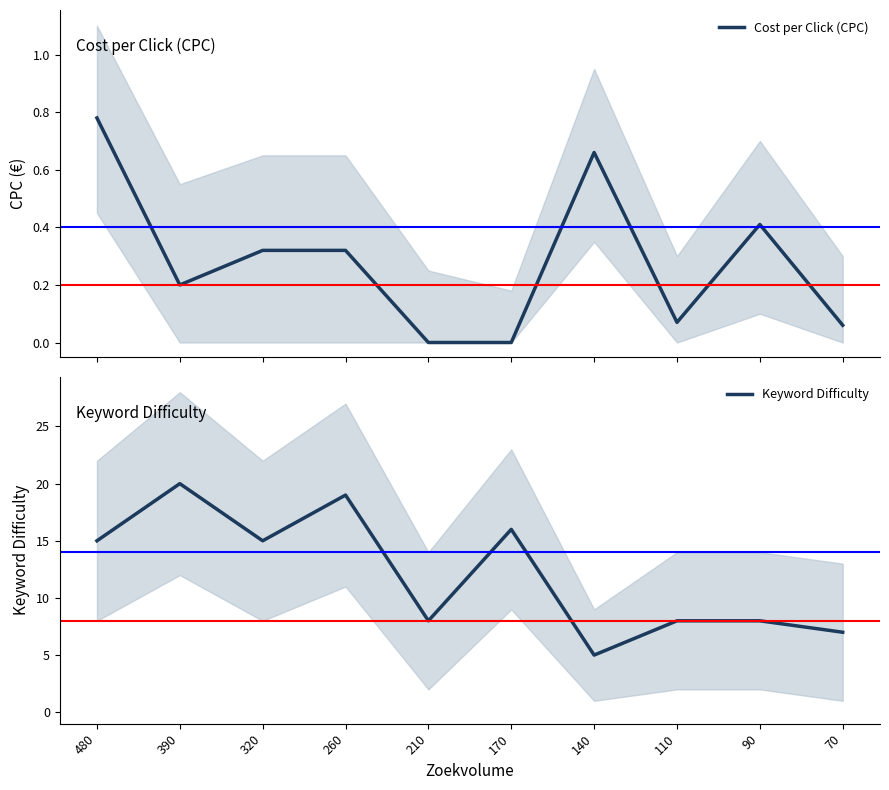

At which category does the chart reach its peak across all series?

390